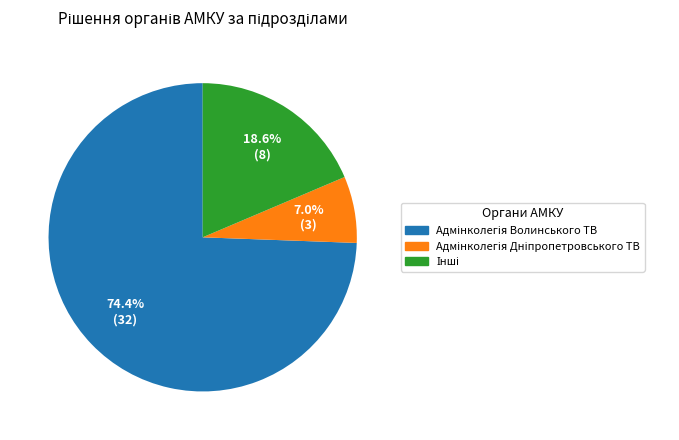

To the nearest percent, what is the average slice percentage?

33%